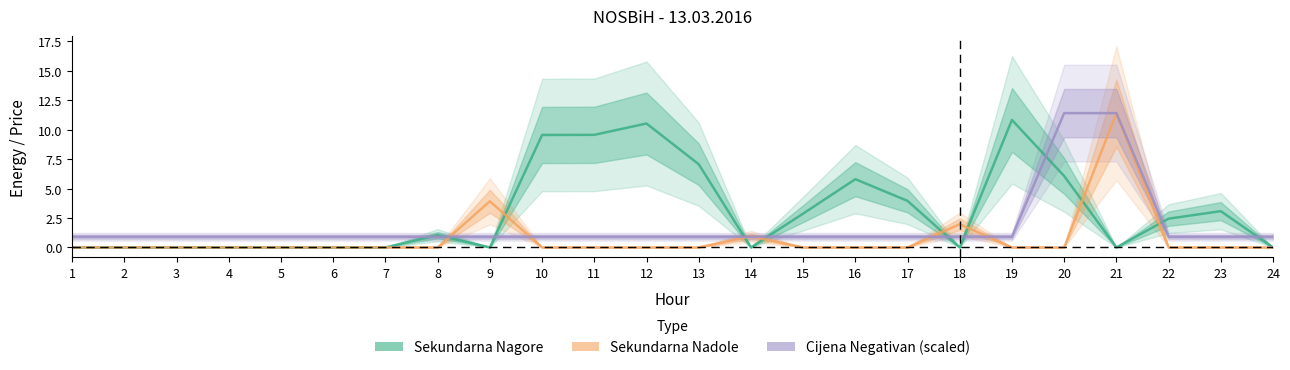

At which category does the chart reach its peak across all series?

21